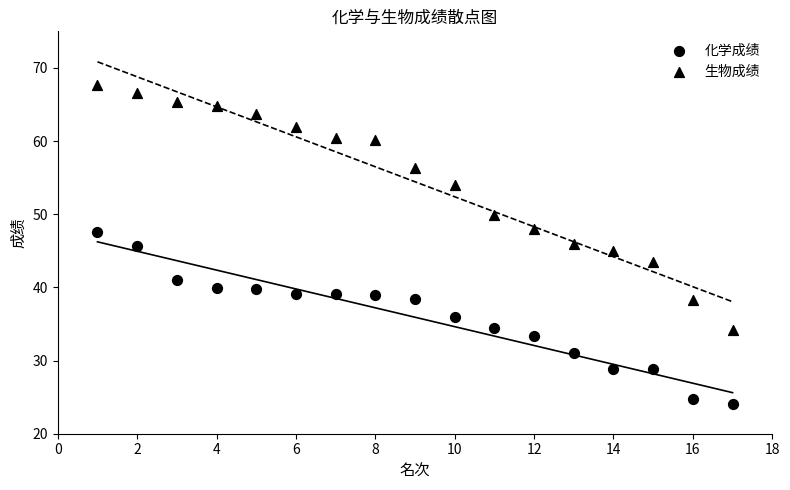

Count the number of points in this scatter plot.

34